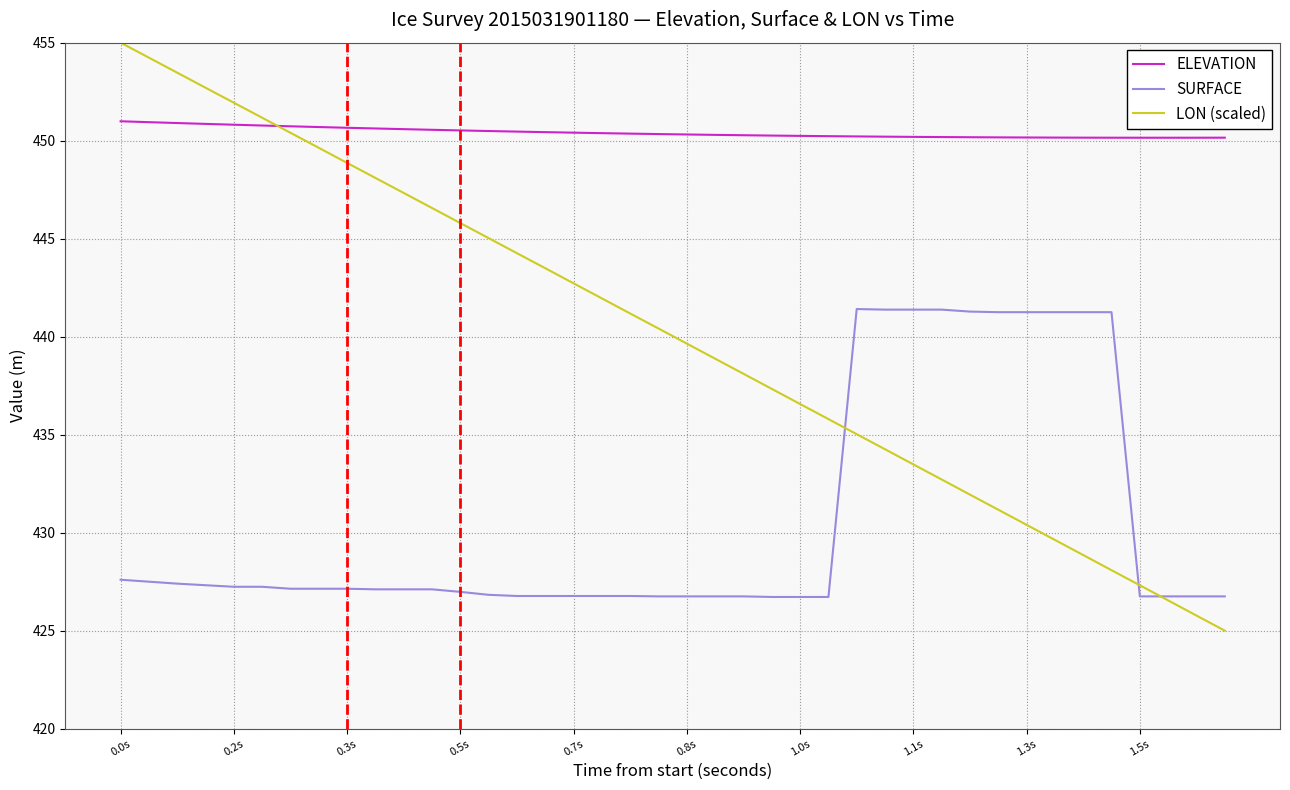

True or false: SURFACE and ELEVATION cross at least once.

False